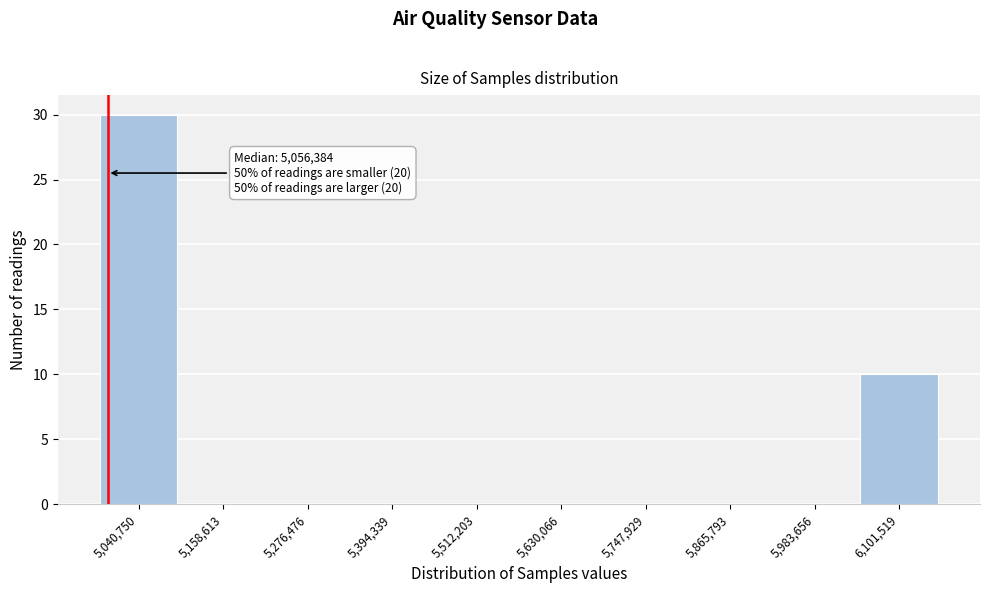

Reading left to right, transcribe all the data shown in this chart.

5,040,750=30	5,158,613=0	5,276,476=0	5,394,339=0	5,512,203=0	5,630,066=0	5,747,929=0	5,865,793=0	5,983,656=0	6,101,519=10